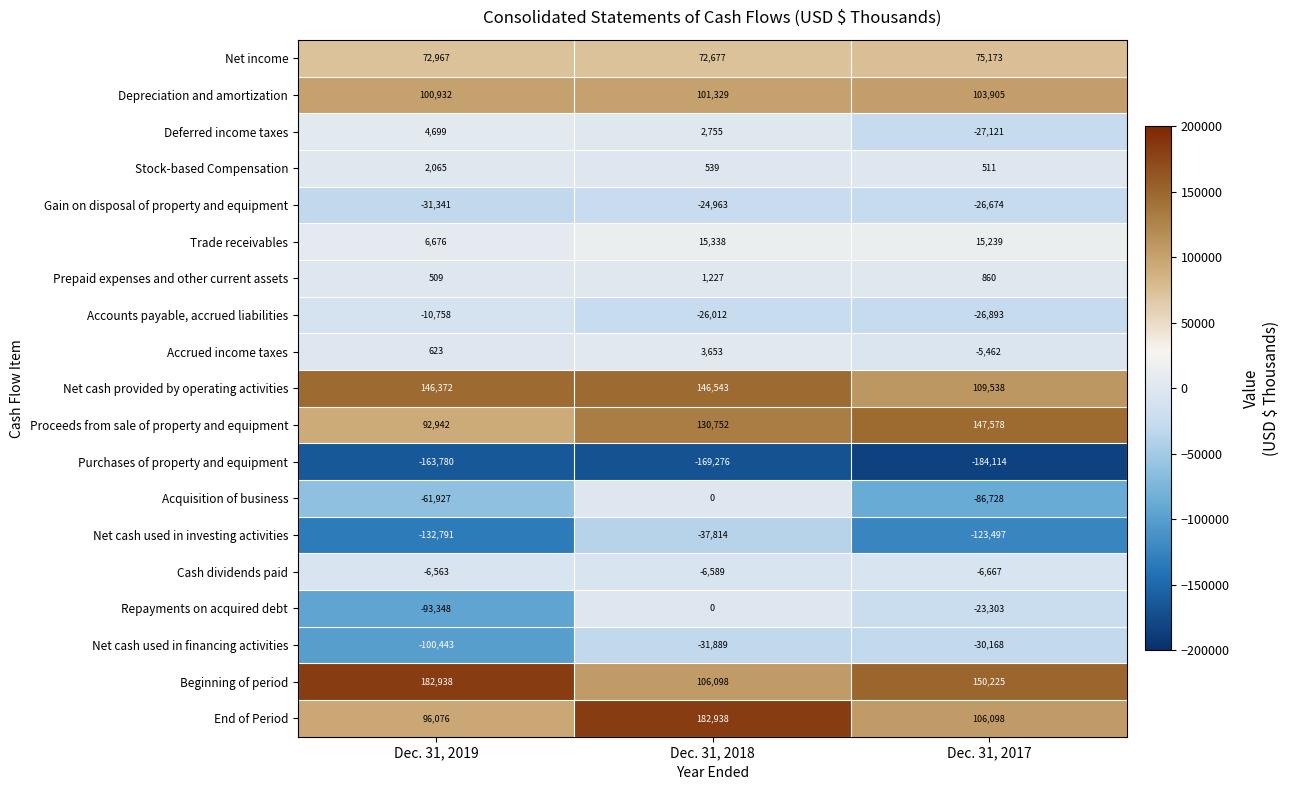

What is the greatest value displayed?

182938